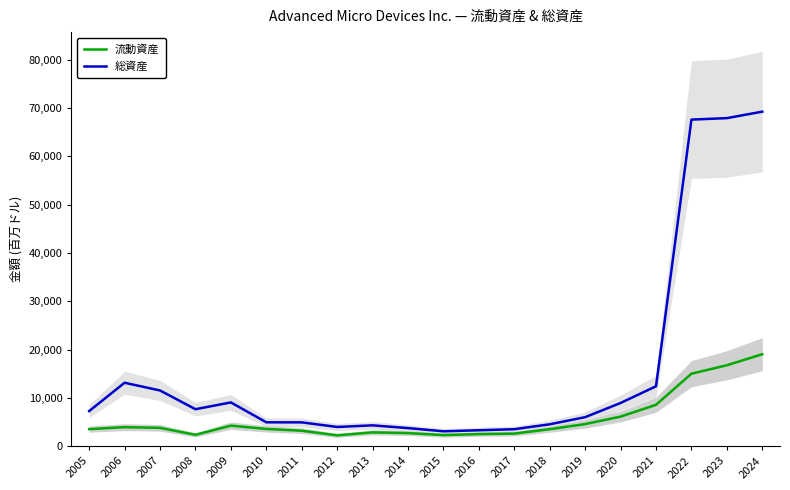

Reading left to right, extract all data points from this chart.

流動資産: 3559	3963	3816	2379	4275	3594	3229	2265	2884	2736	2320	2530	2622	3540	4597	6143	8583	15019	16768	19049
総資産: 7288	13147	11550	7675	9078	4964	4954	4000	4337	3767	3109	3321	3540	4556	6028	8962	12419	67580	67885	69226